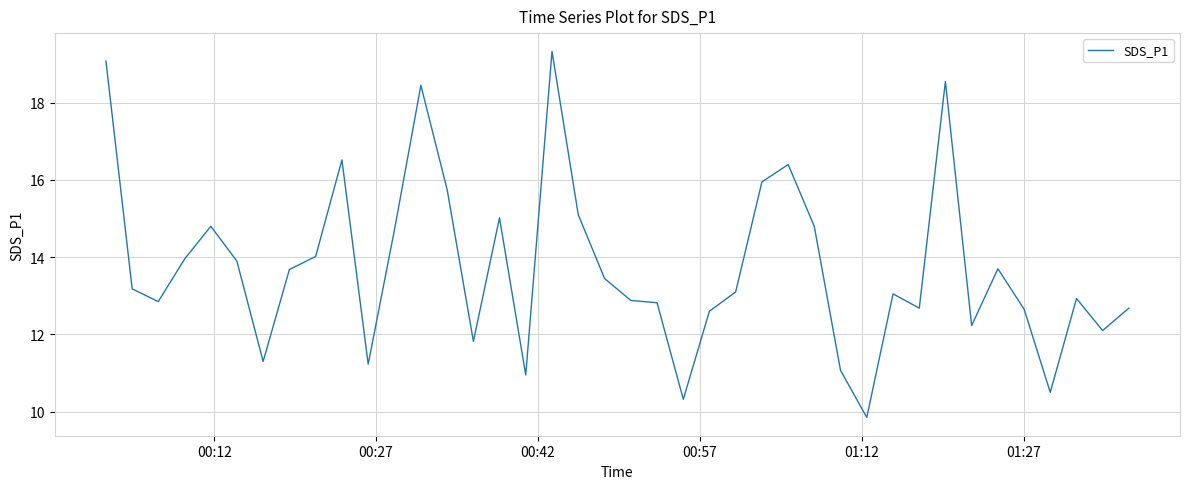

What is the maximum value shown in the chart?

19.3